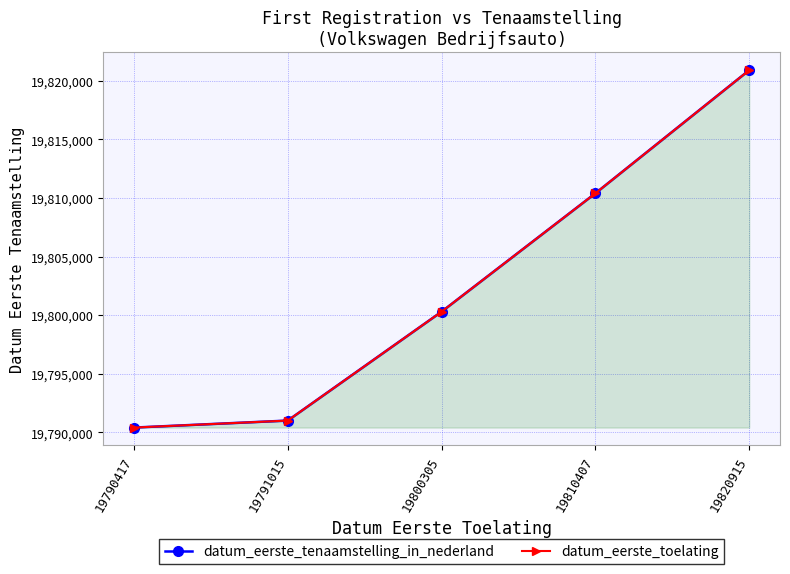

True or false: datum_eerste_tenaamstelling_in_nederland has a value of 19820915 at 19820915.

True